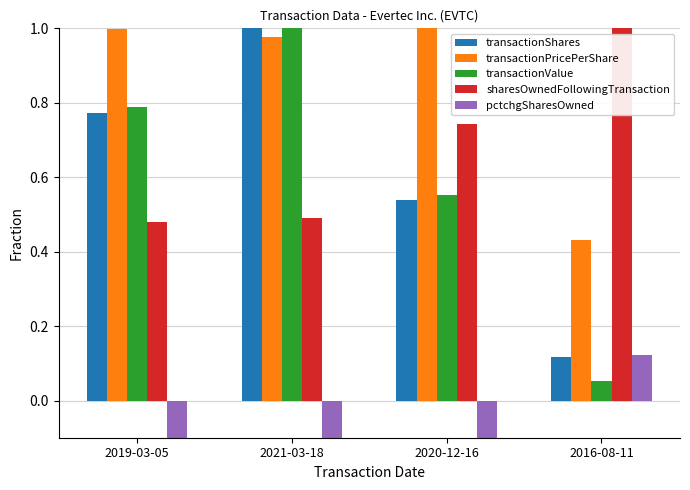

True or false: transactionValue has a value of 0.8 at 2019-03-05.

True